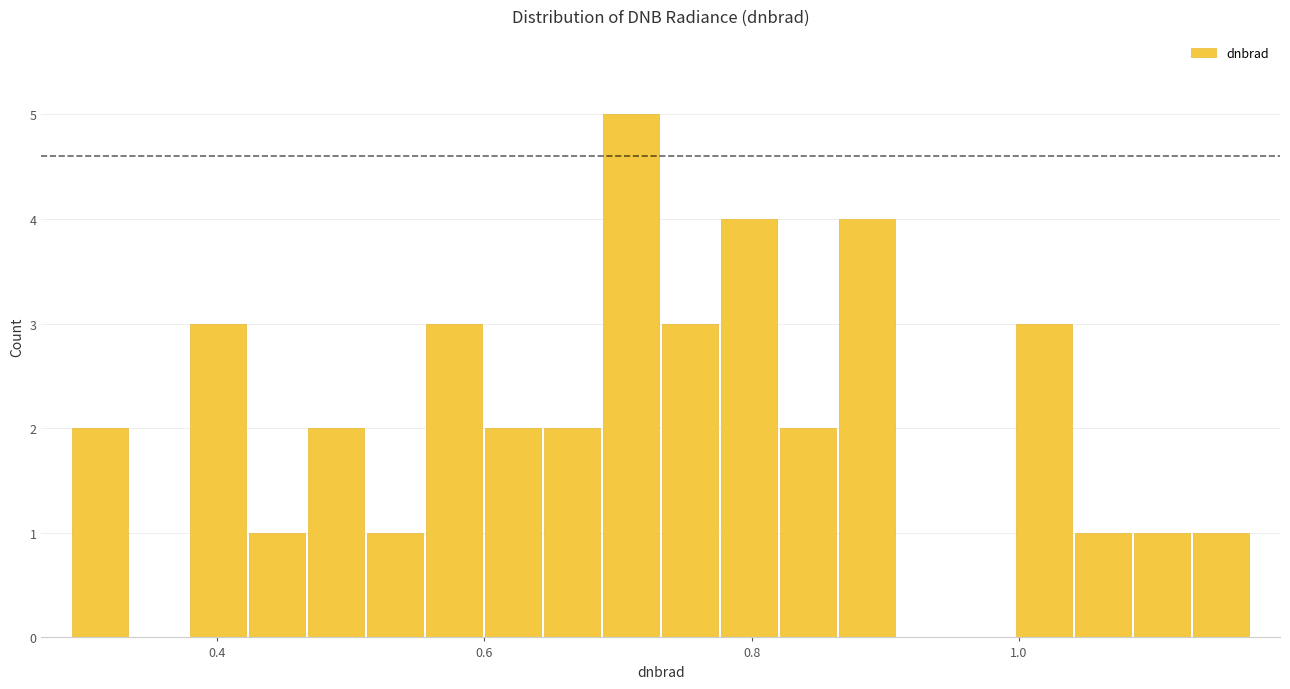

Read against the x-axis, roughly where is the centre of the tallest bar?

0.70